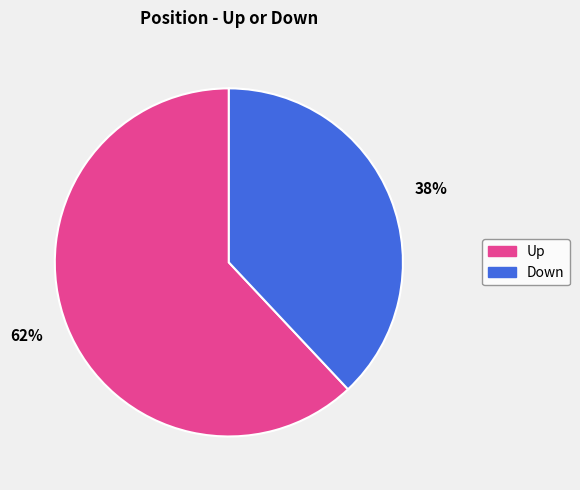

Do Down and Up together represent more than half of the pie?

Yes